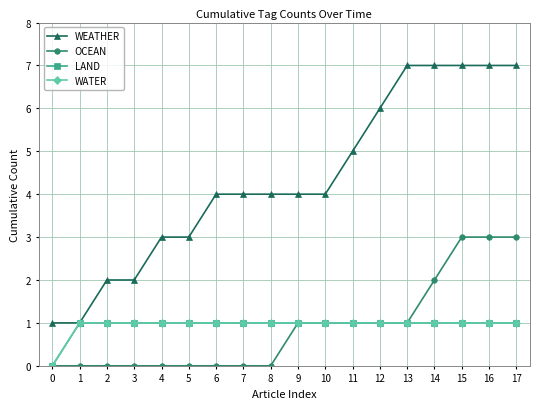

How many lines are shown in the chart?

4